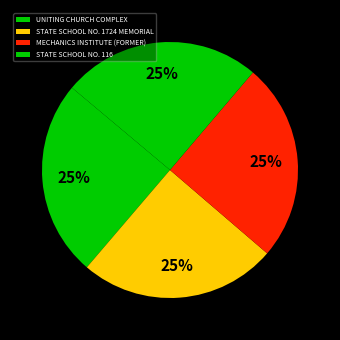

Is STATE SCHOOL NO. 1724 MEMORIAL the majority of the pie?

No